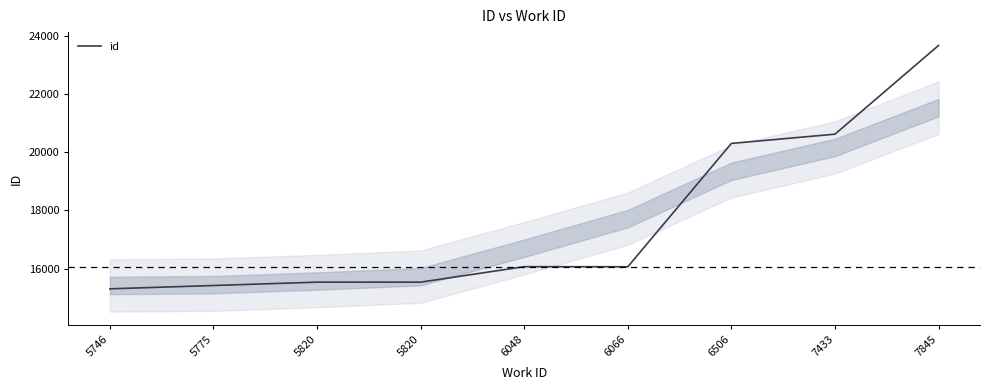

Does the chart display data point markers on the line(s)?

No